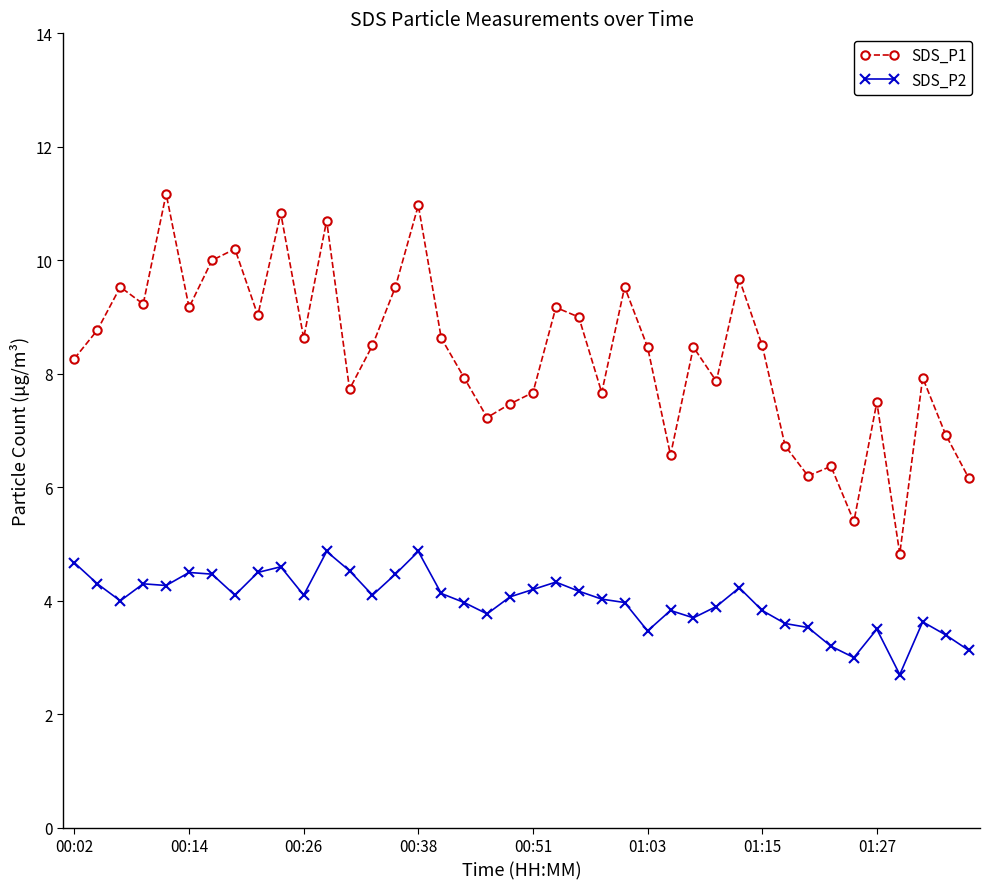

What is the sum of all SDS_P2 values?

159.9